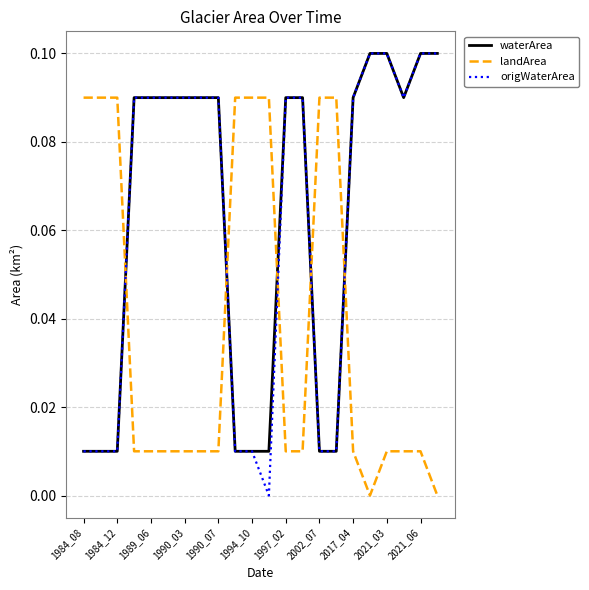

How many positive values does the origWaterArea series have?

21